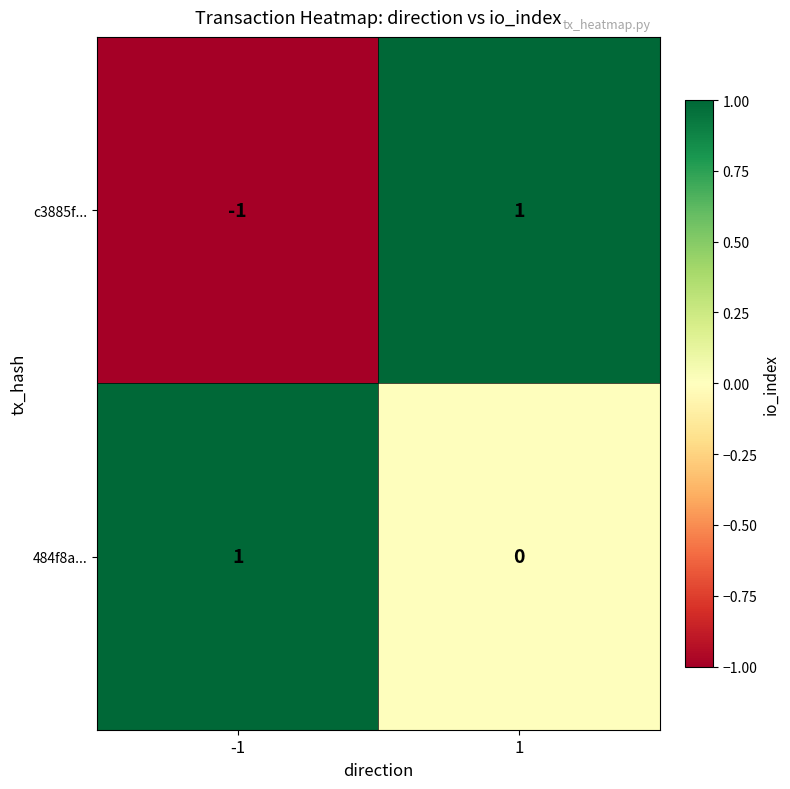

What is the total value across all series at 1?

1